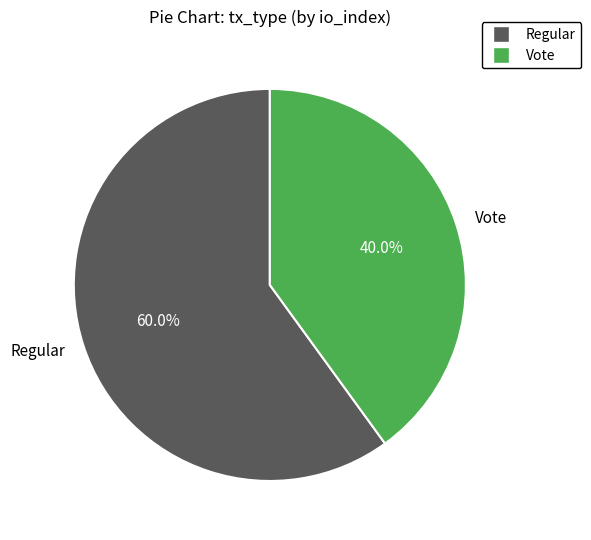

Which slice is the smallest?

Vote